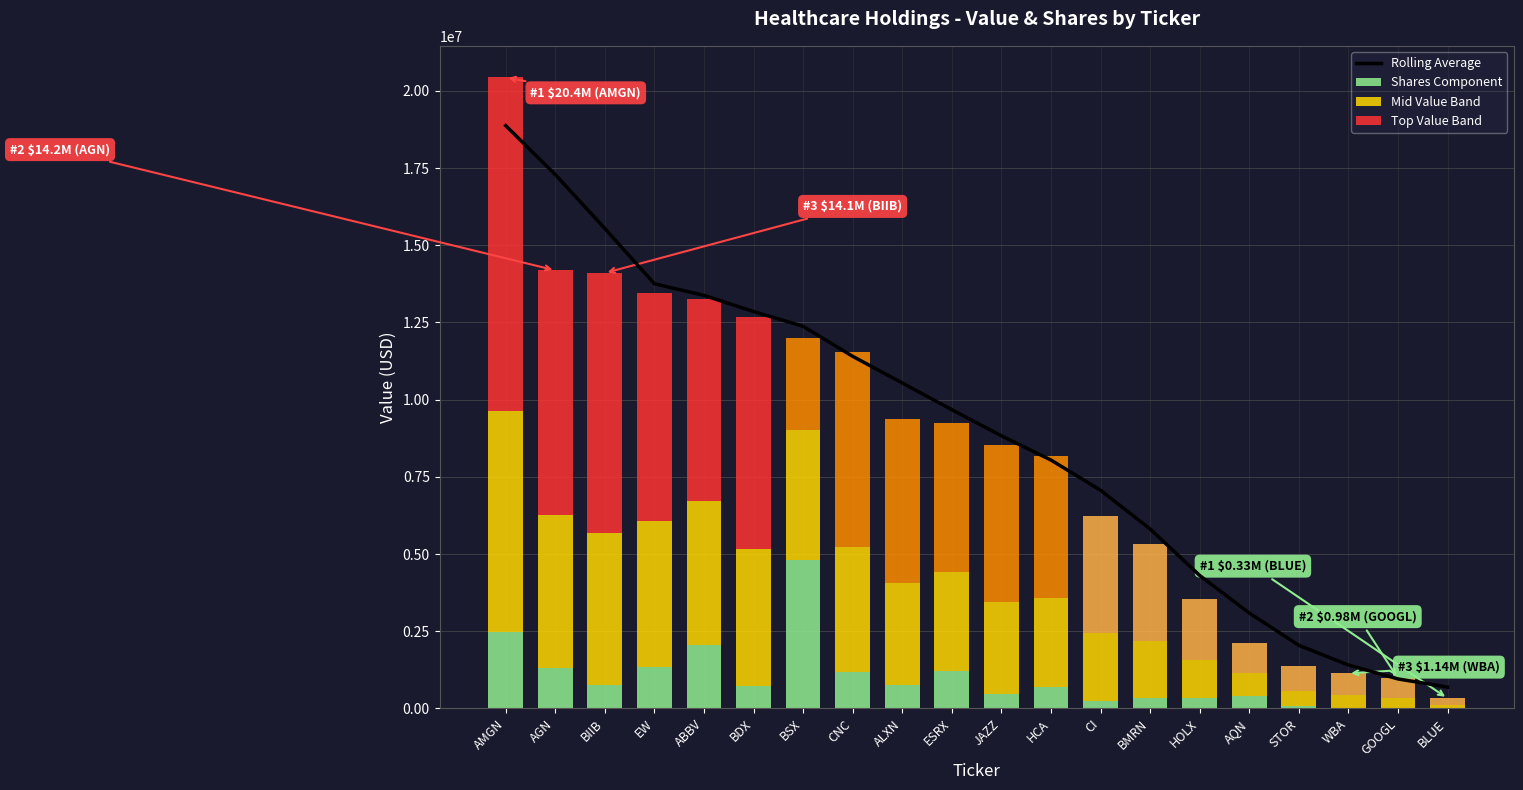

What is the minimum value for Rolling Average?

694000.0